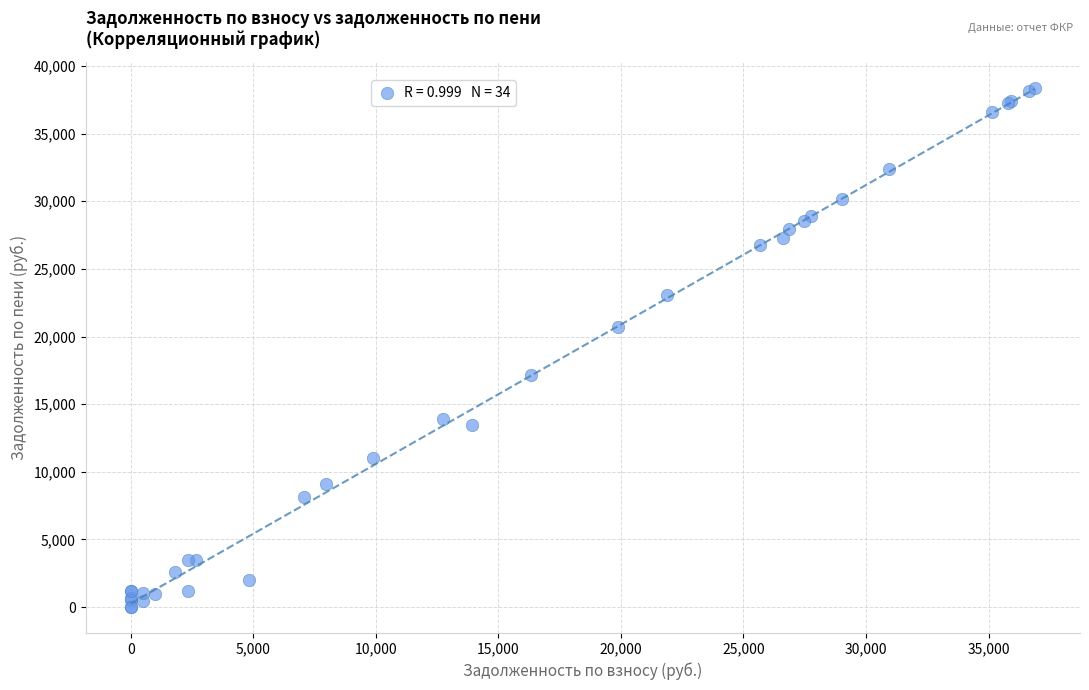

What Y value in the scatter plot is closest to 19185?

20675.3